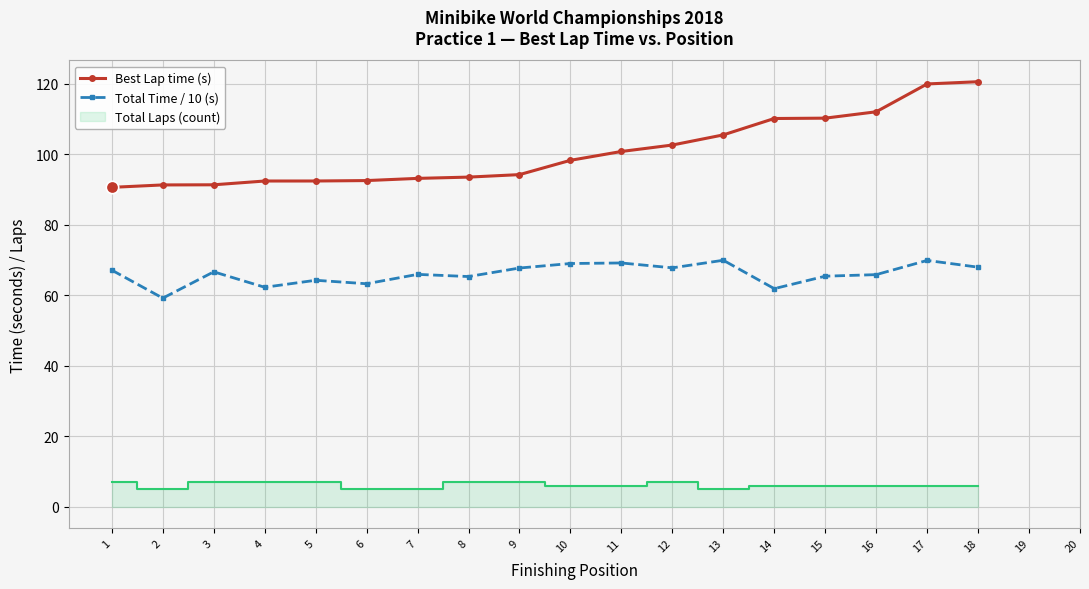

Which series has the widest spread of Y values?

Best Lap time (s)